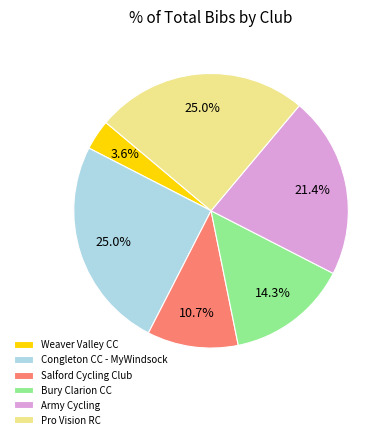

True or false: Salford Cycling Club accounts for 11% of the total.

True